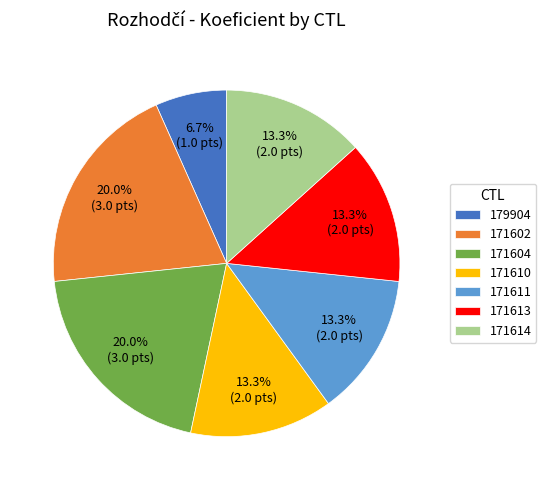

To the nearest percent, what is the difference between the 171604 and 179904 slice percentages?

13%